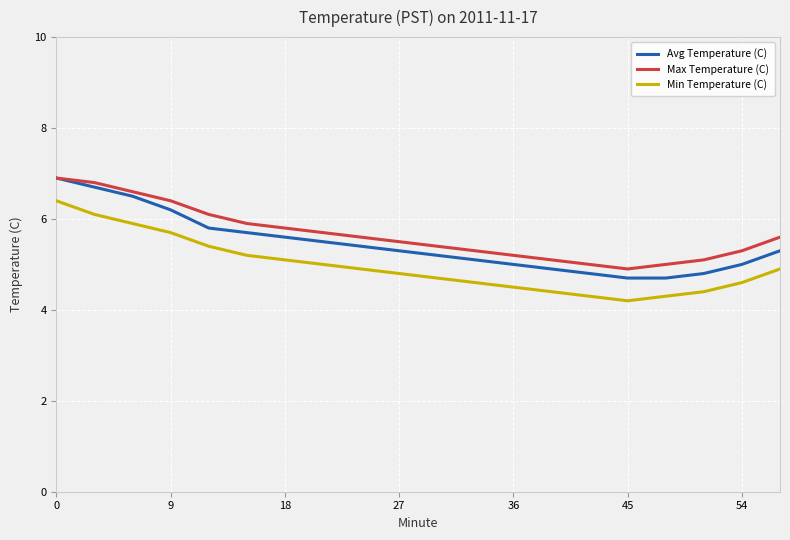

What is the lowest value of the Max Temperature (C) series?

4.9